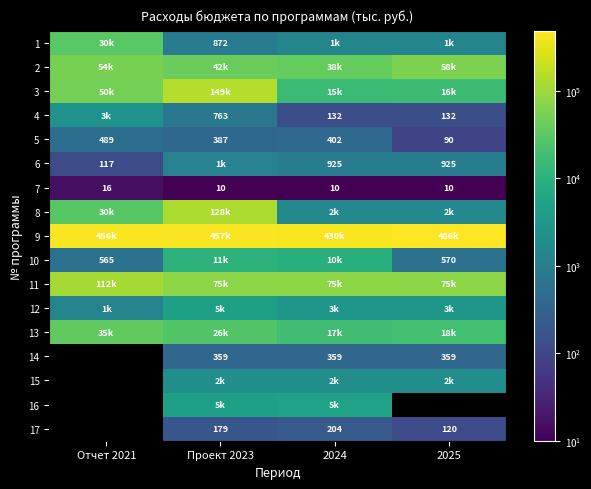

How many 7 values are between 10 and 16?

4